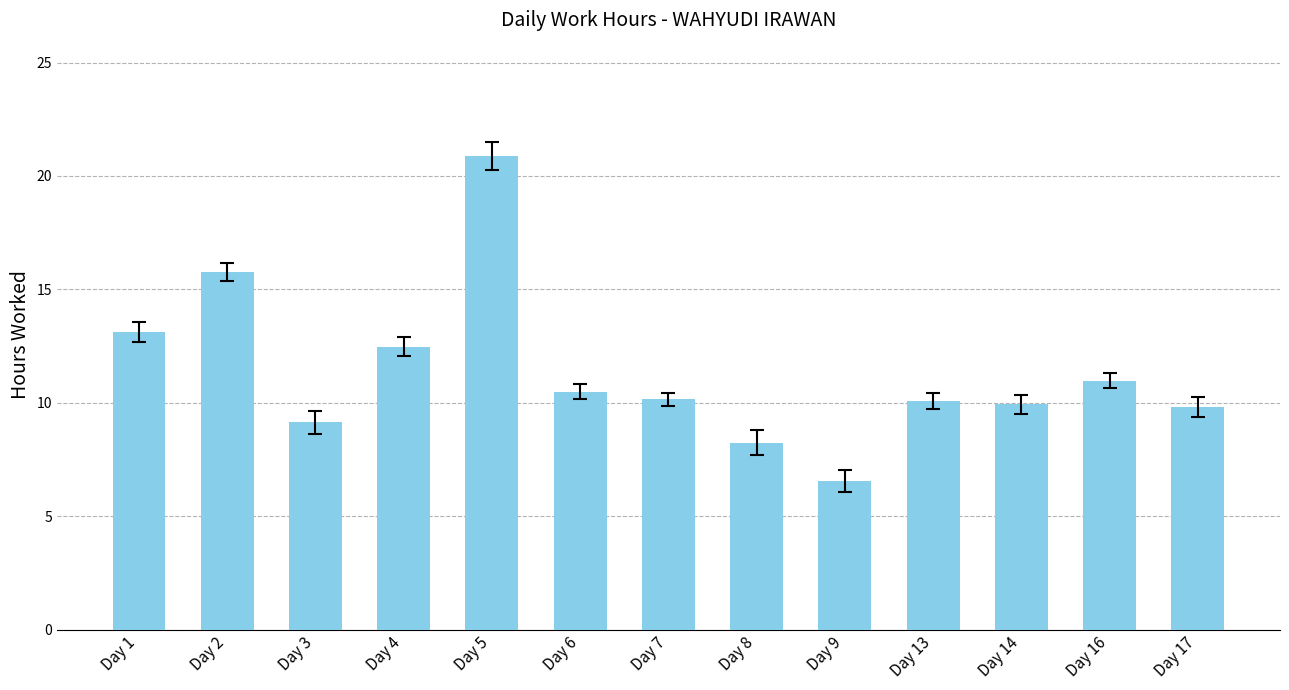

What is the average value?

11.4